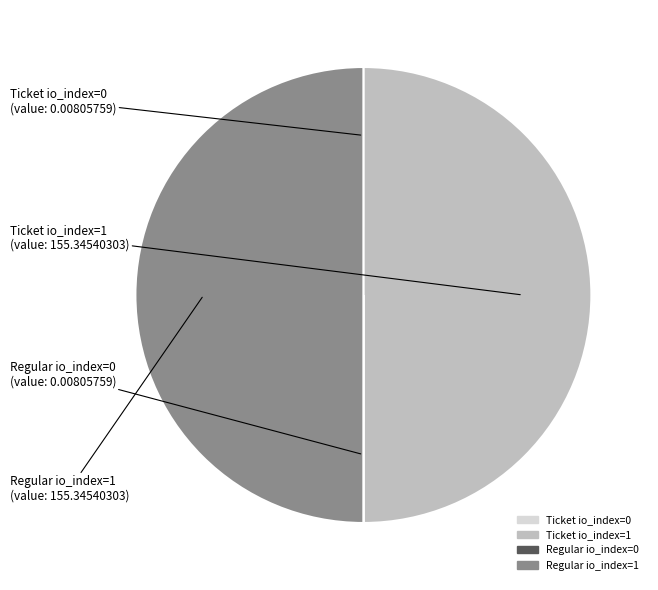

What is the ratio of the value at Regular io_index=1 to the value at Ticket io_index=1?

1.0